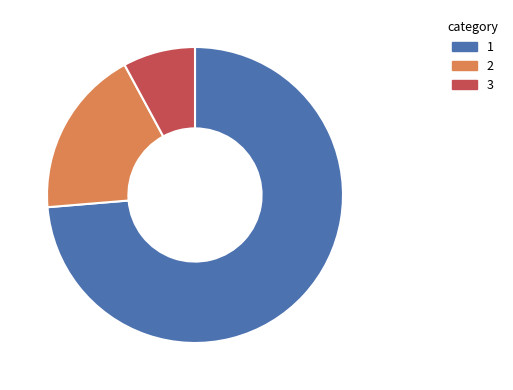

Is there a majority slice in this chart?

Yes